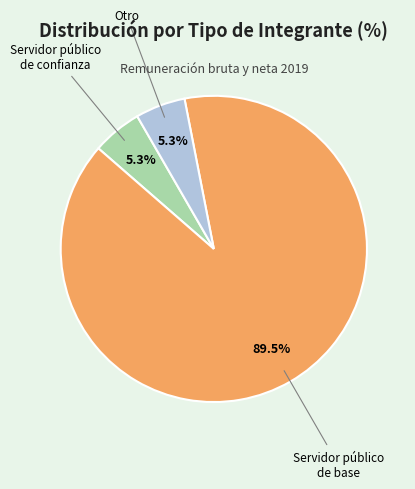

To the nearest percent, what percentage of the pie is Otro?

5%